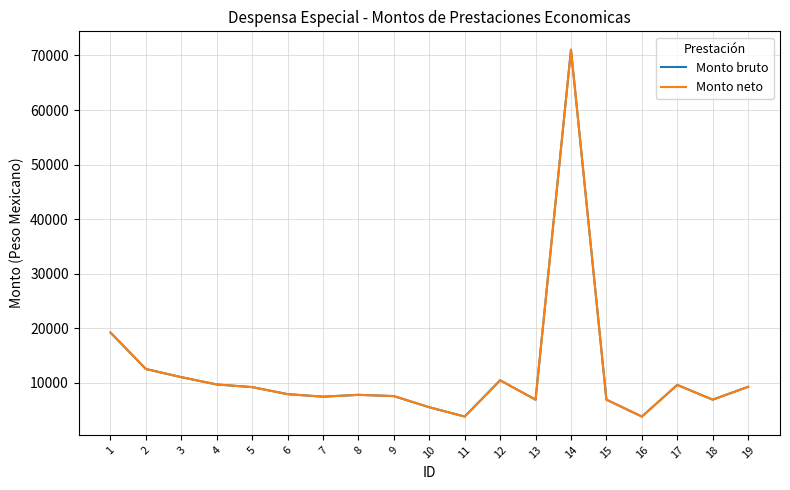

Reading left to right, transcribe all the data shown in this chart.

Monto bruto: 19222	12535	11040	9702	9218	7928	7465	7803	7570	5527	3822	10469	6917	71056	6917	3822	9617	6917	9278
Monto neto: 19222	12535	11040	9702	9218	7928	7465	7803	7570	5527	3822	10469	6917	71056	6917	3822	9617	6917	9278